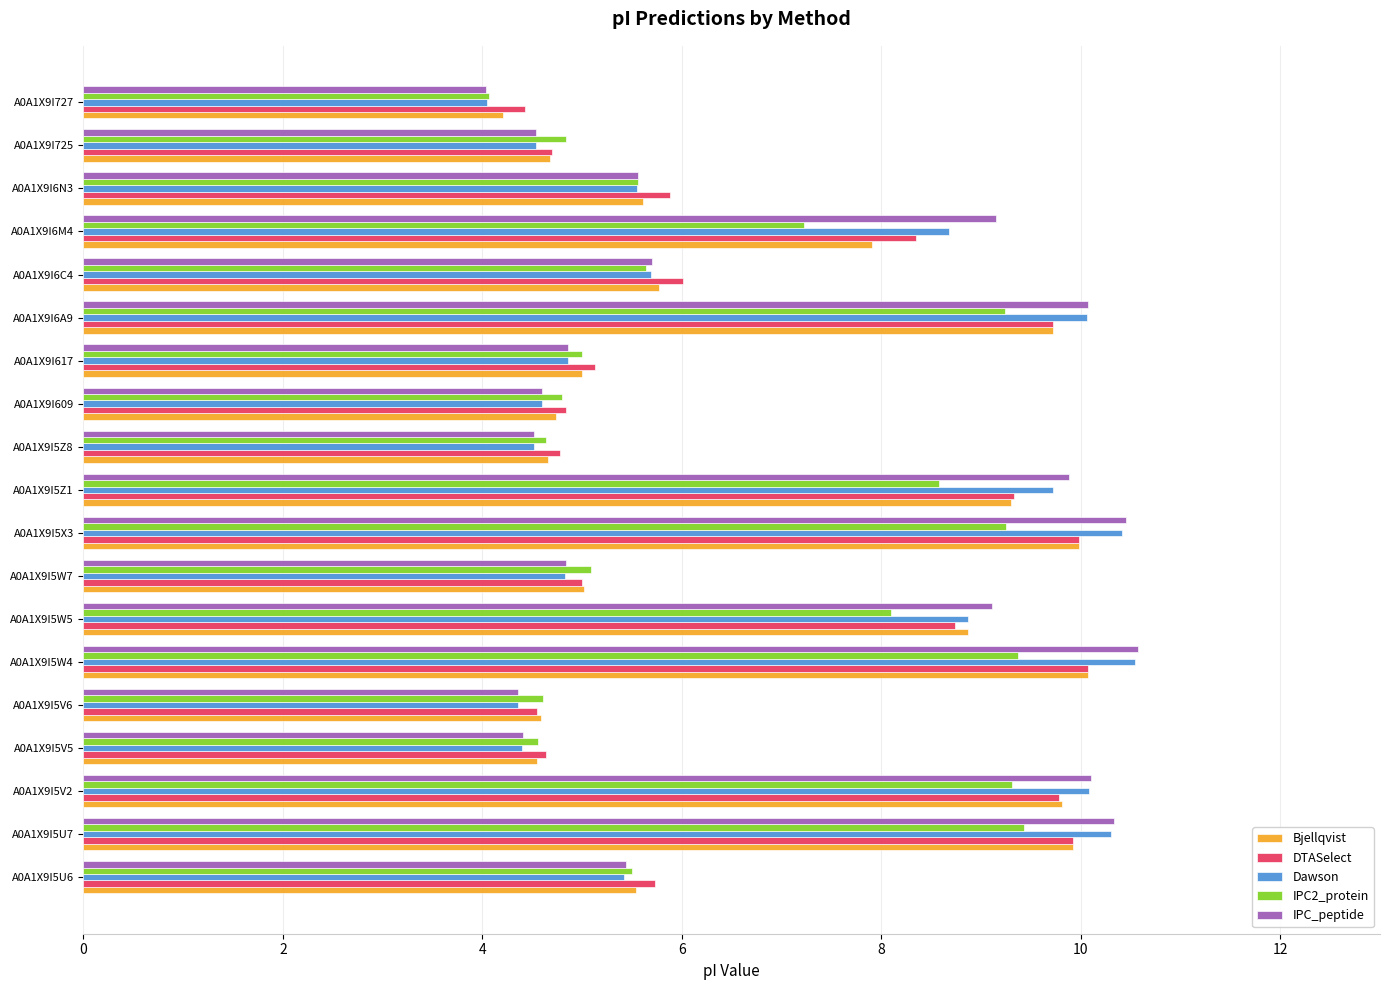

Is the value of Dawson at A0A1X9I5W5 greater than the value of IPC2_protein at A0A1X9I5W7?

Yes